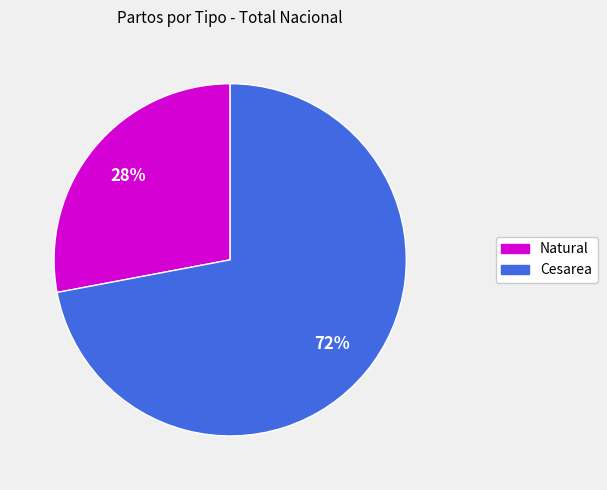

To the nearest percent, what is the difference between the largest and smallest slice percentages?

44%